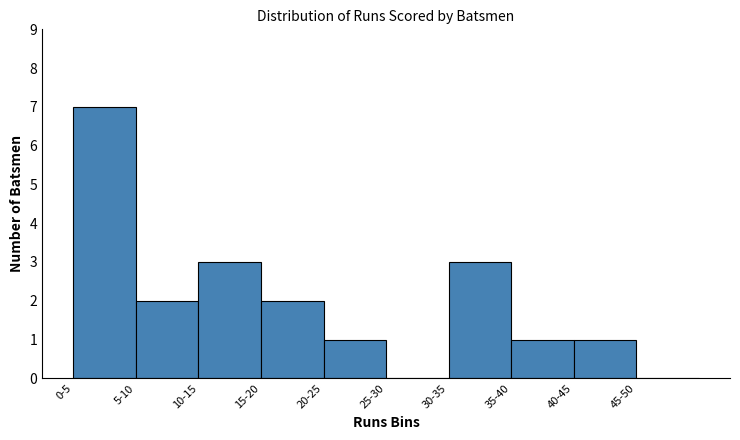

Reading right to left, transcribe all the data shown in this chart.

45-50=0	40-45=1	35-40=1	30-35=3	25-30=0	20-25=1	15-20=2	10-15=3	5-10=2	0-5=7